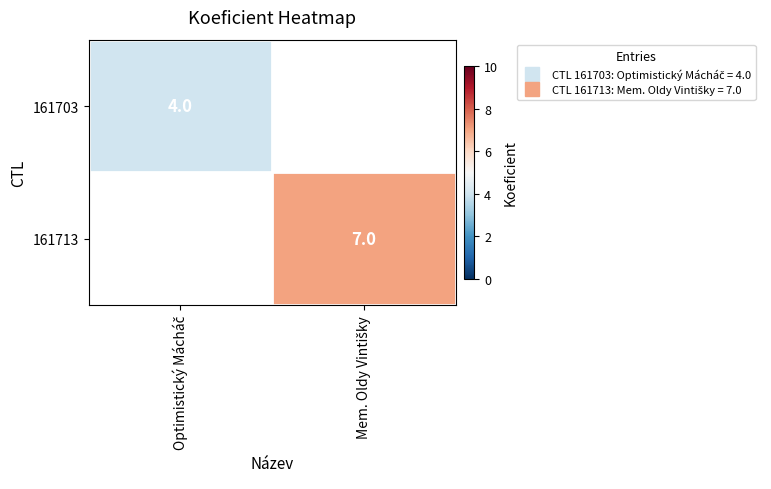

At which label is 161703 closest to 4?

Optimistický Mácháč